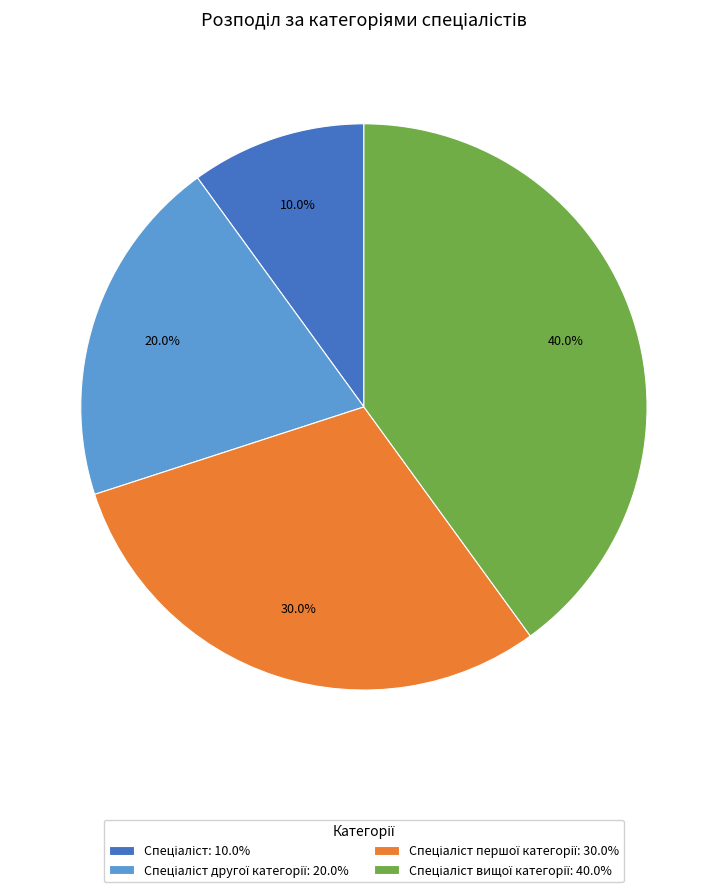

Is there any slice that represents more than half of the pie?

No